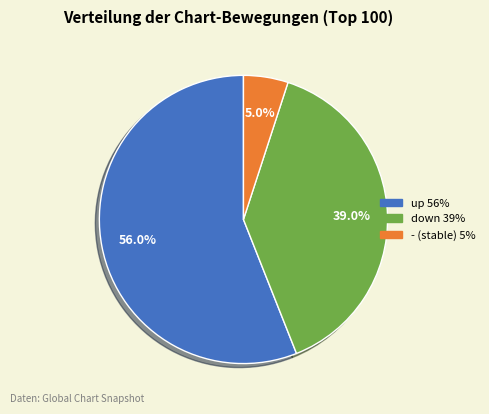

To the nearest percent, what is the difference between the largest and smallest slice percentages?

51%